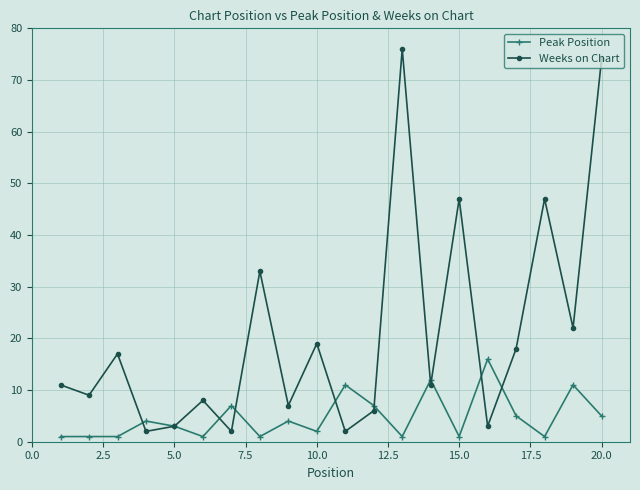

Which series has the largest range (max minus min)?

Weeks on Chart